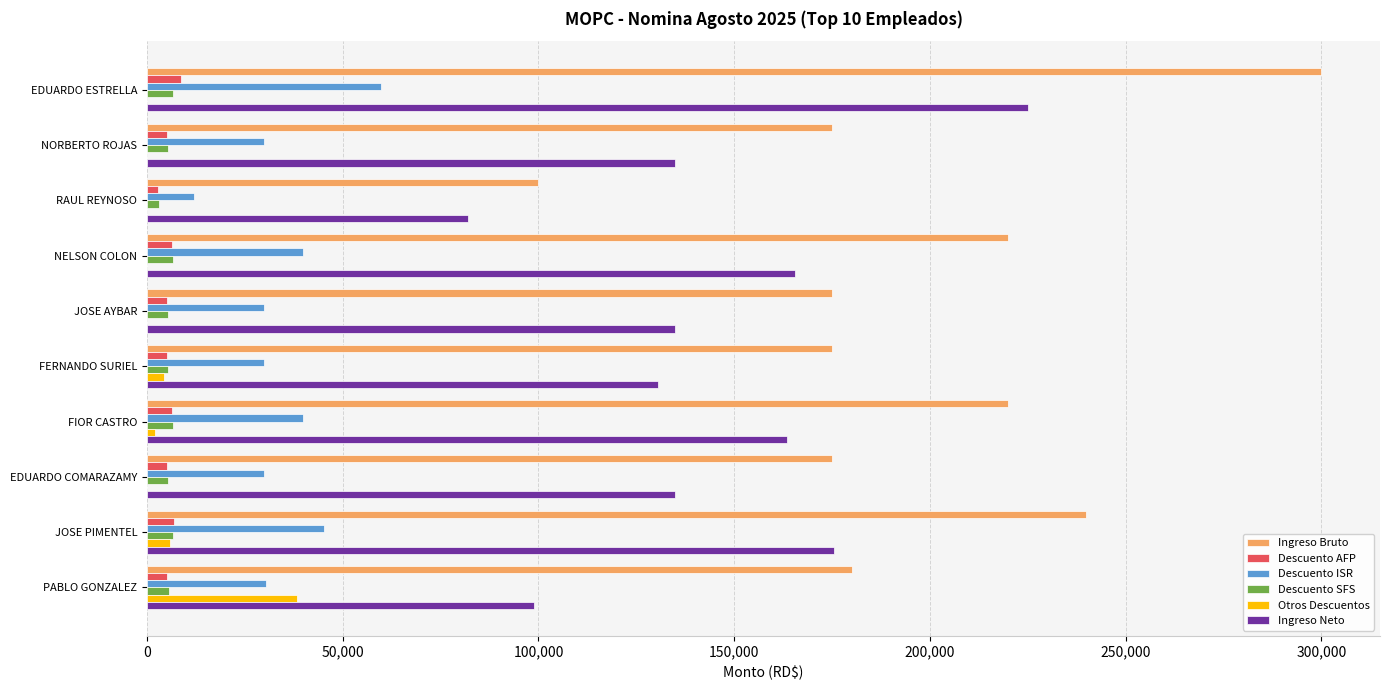

The Descuento ISR series shows 52966.3 at EDUARDO COMARAZAMY. True or false?

False